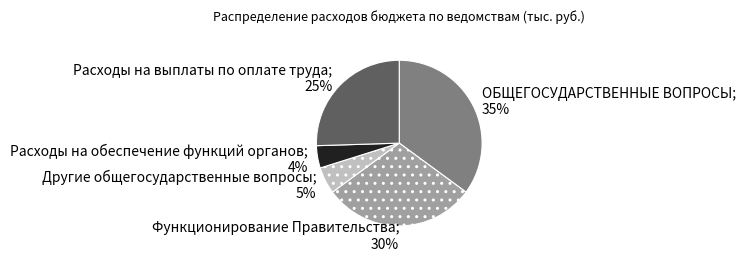

Is there any slice that represents more than half of the pie?

No